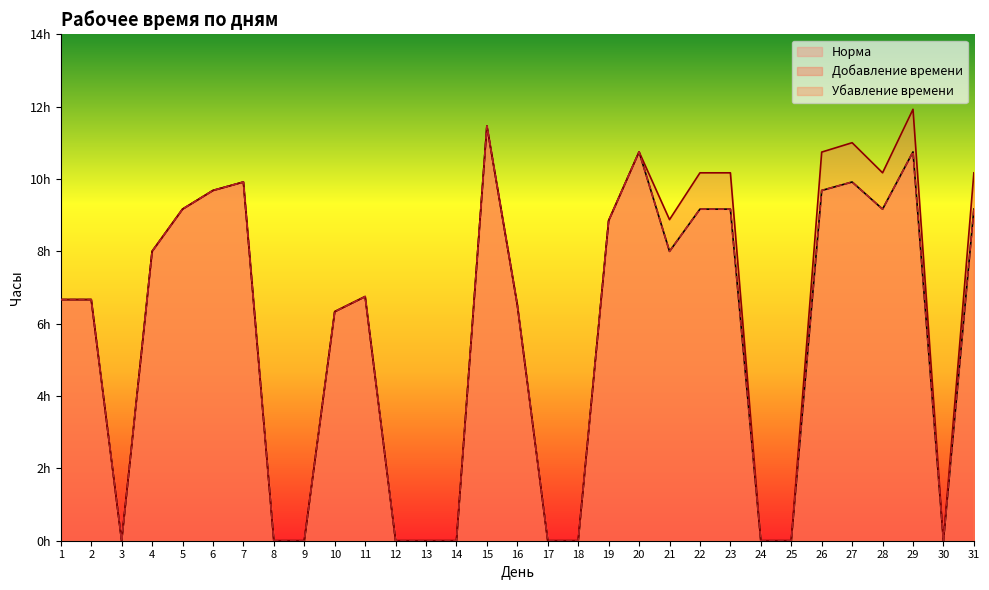

Which series has the largest total across all categories?

Добавление времени